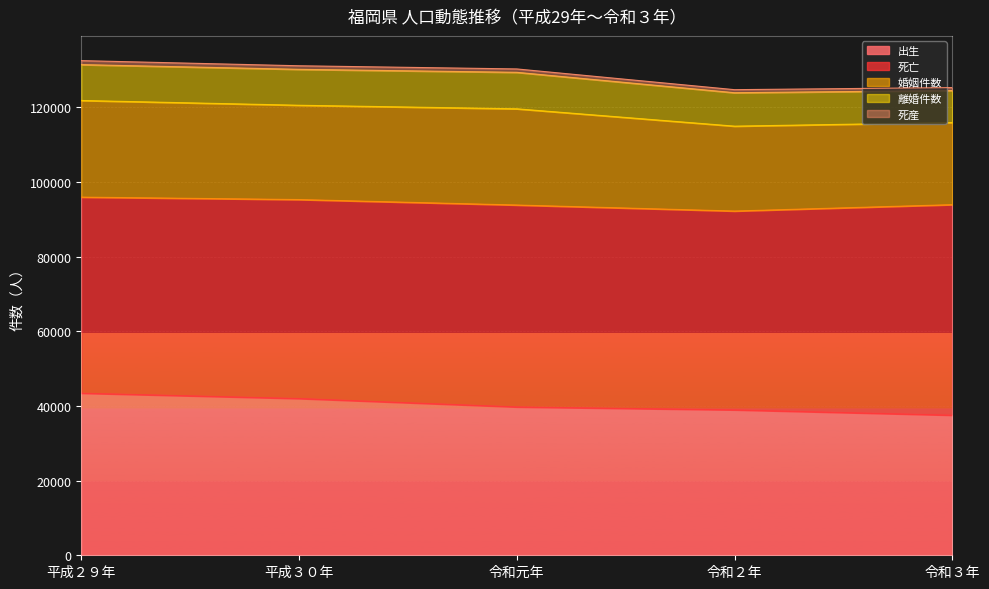

List the series in order of their overall mean, highest first.

死亡, 出生, 婚姻件数, 離婚件数, 死産